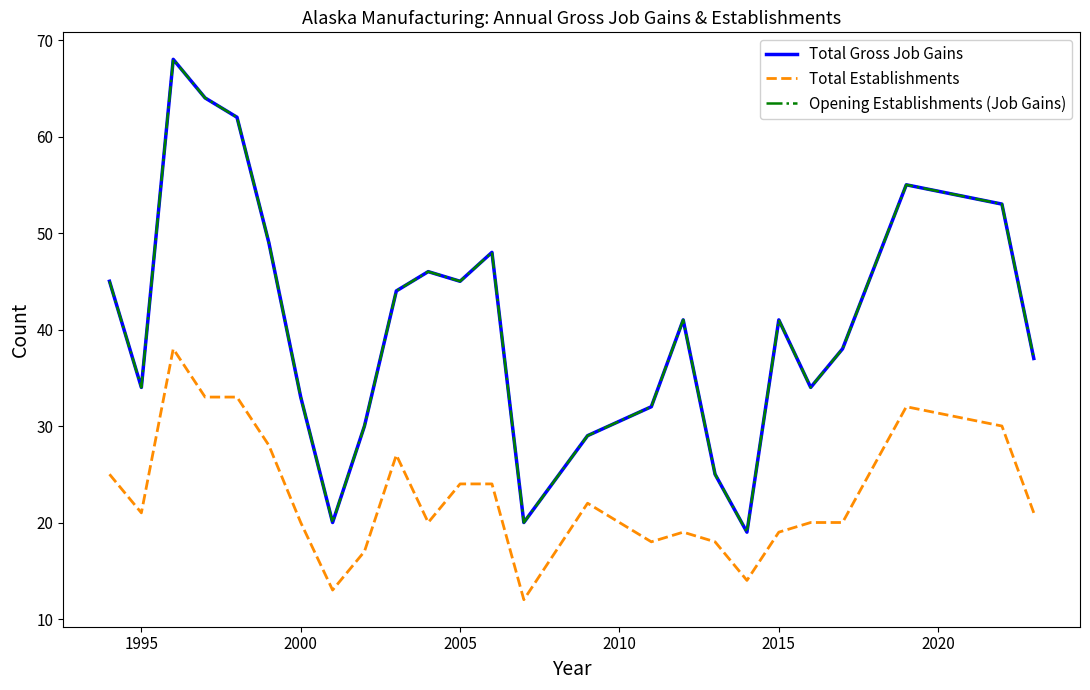

Is this an area chart (filled region under the line)?

No